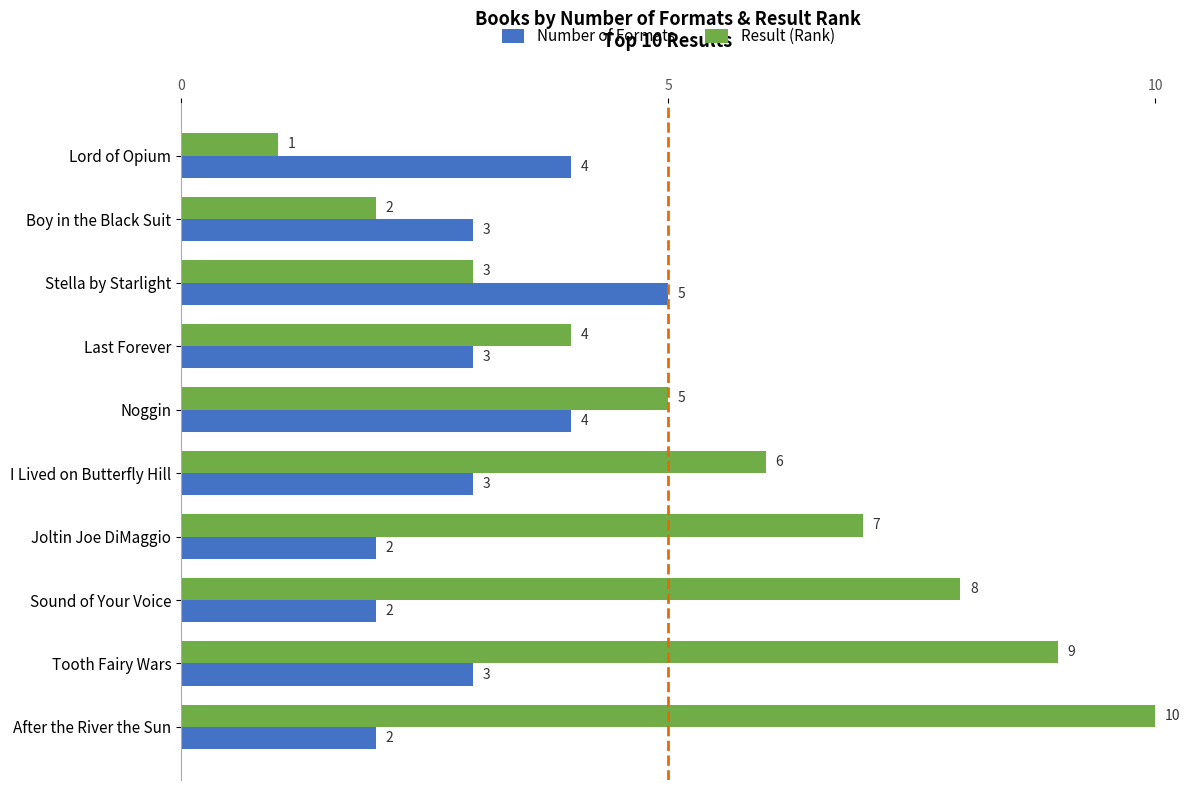

How many Result (Rank) values are between 3 and 8?

6